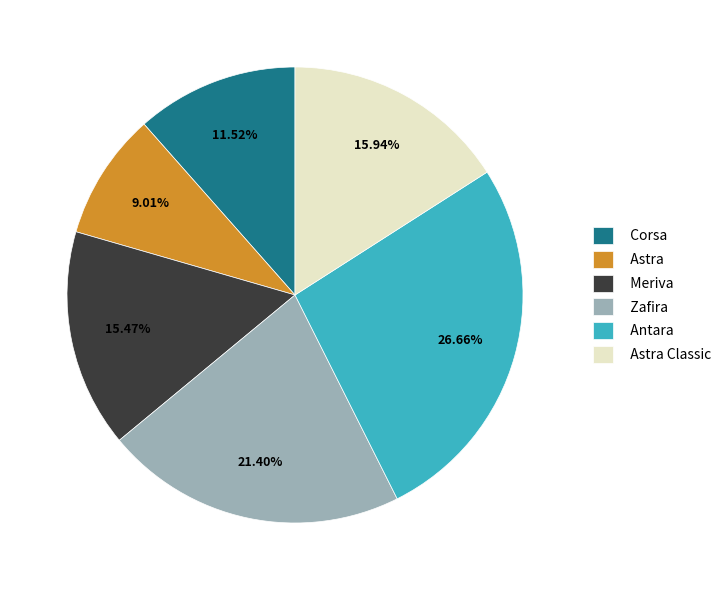

Does any single category account for the majority?

No